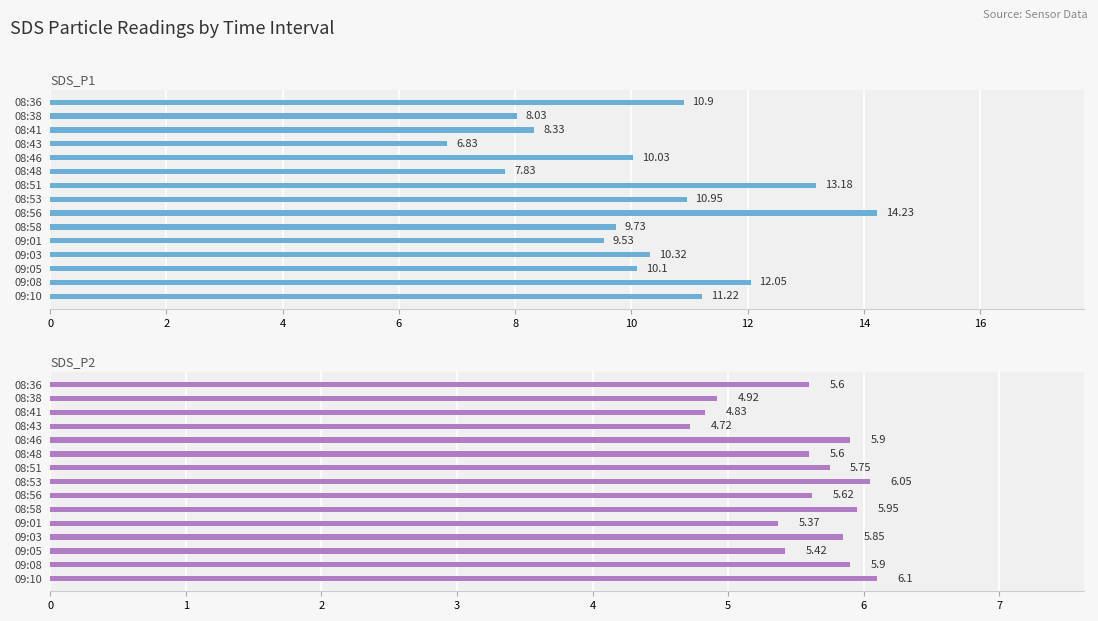

Rank the series by their maximum value, from lowest to highest.

SDS_P2, SDS_P1